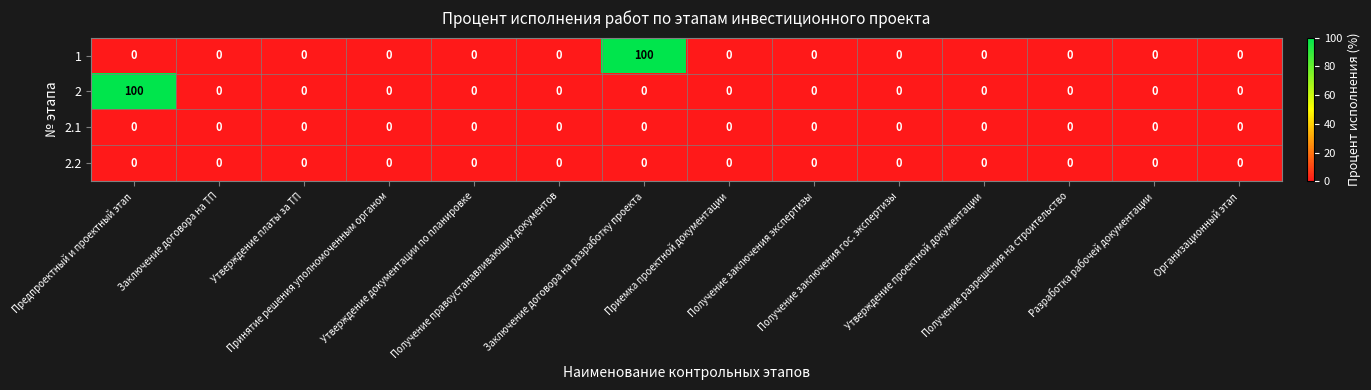

What is the difference between the maximum and second lowest values in the 1 series?

100